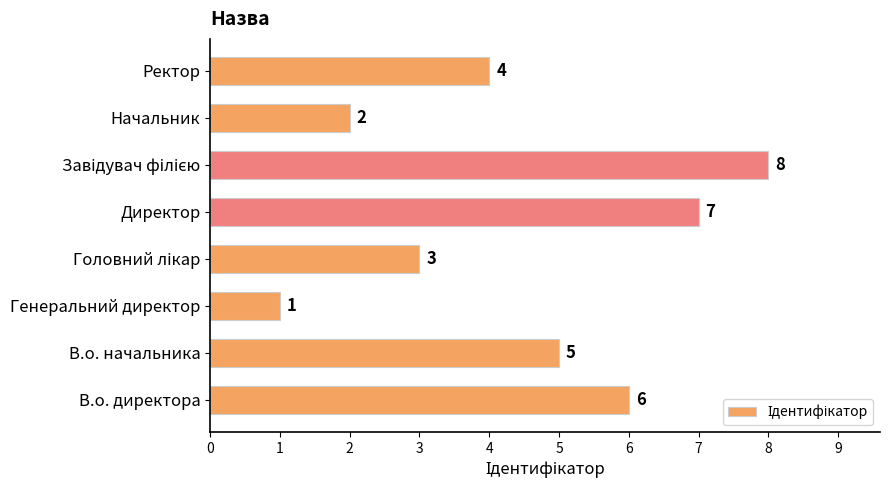

What is the difference between the values at Генеральний директор and В.о. директора?

5